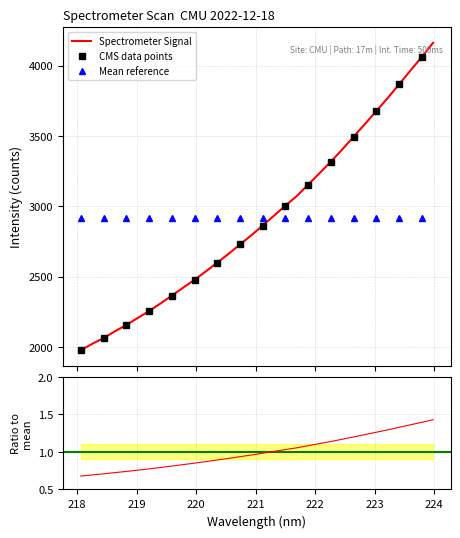

Which has a higher value, 222 or 219?

222